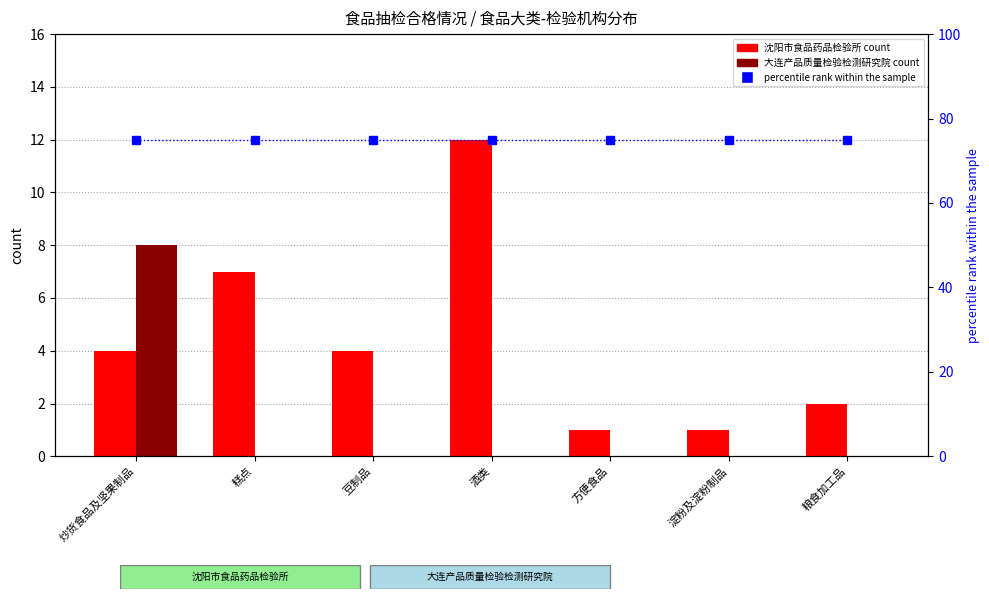

What is the minimum value for 沈阳市食品药品检验所?

1